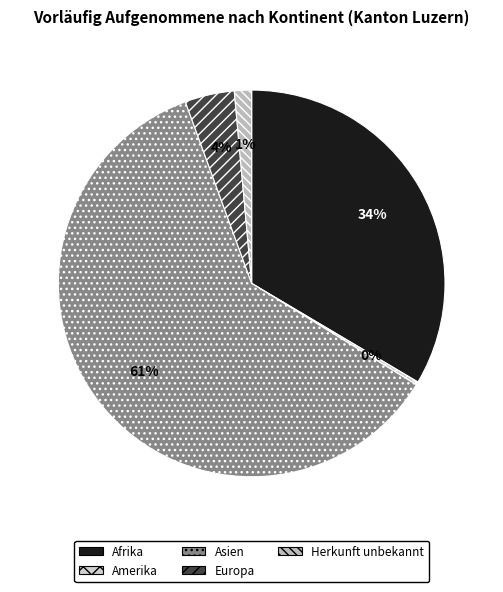

What portion of the pie excludes Afrika?

66.5%